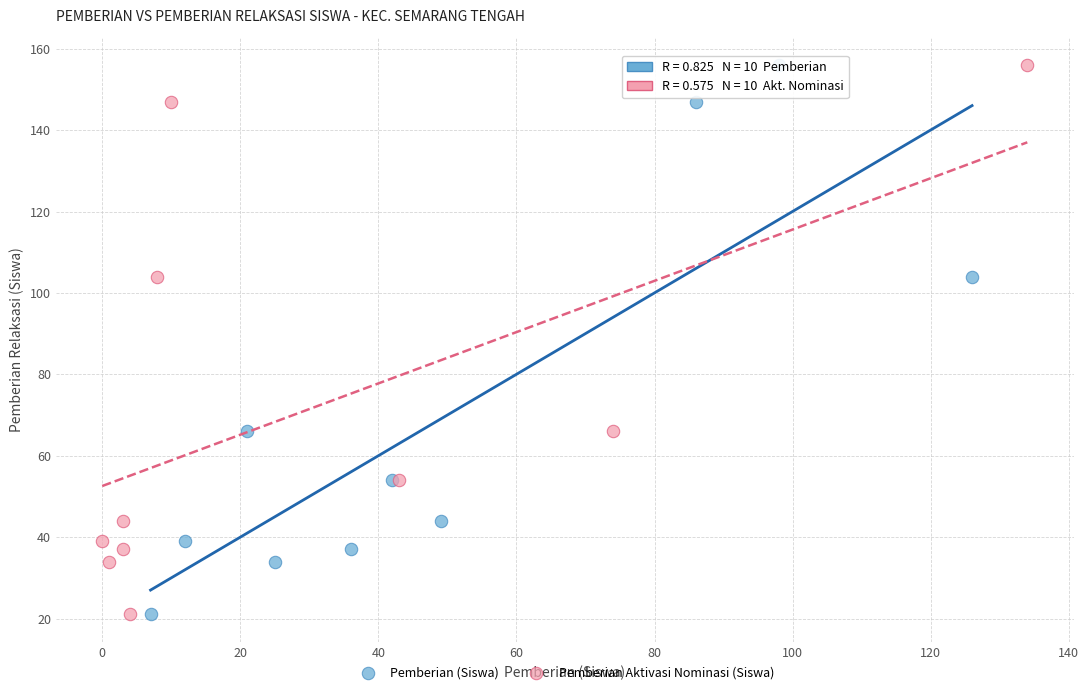

What are all the series names shown in the legend?

Pemberian (Siswa), Pemberian Aktivasi Nominasi (Siswa)